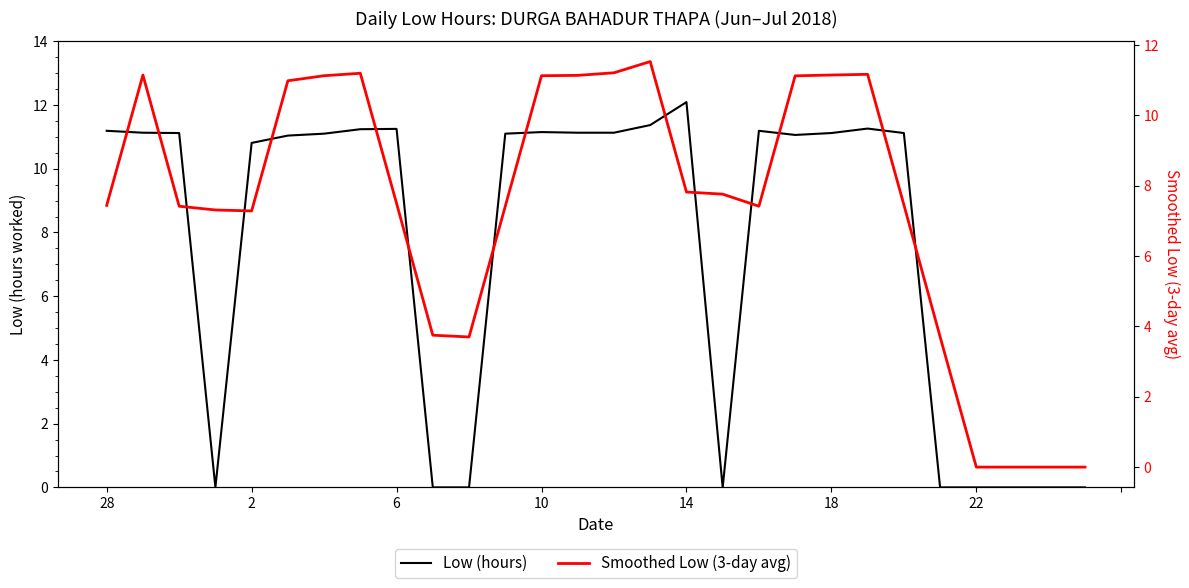

What is the value of the Smoothed Low (3-day avg) point at the 16th from the left?

11.5